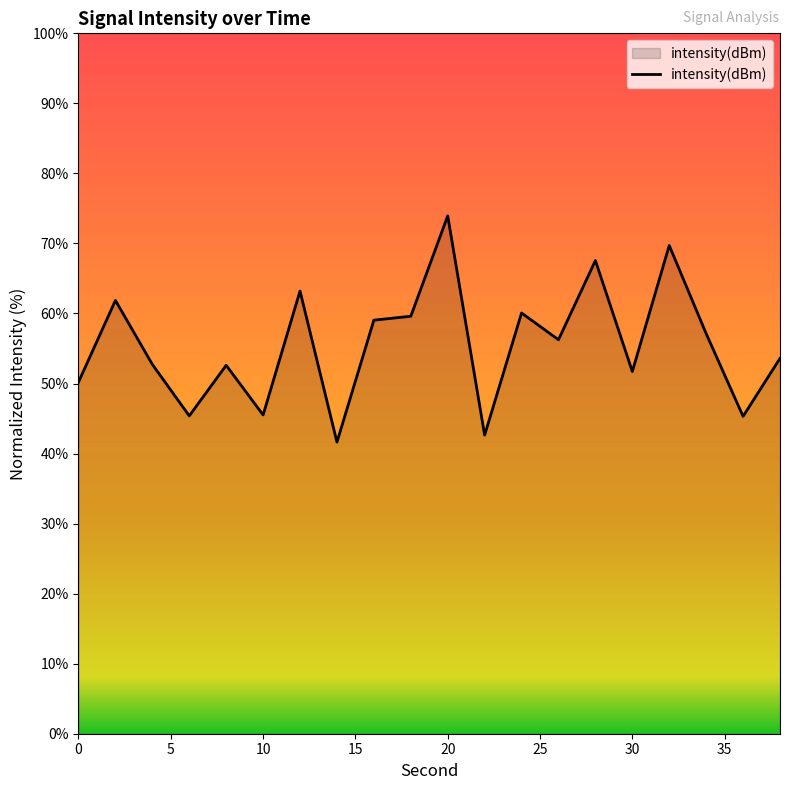

What is the greatest value displayed?

73.9